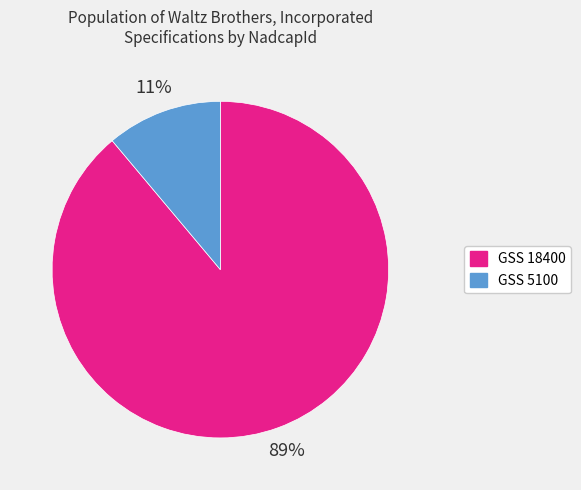

To the nearest percent, what percentage of the pie is GSS 18400?

89%